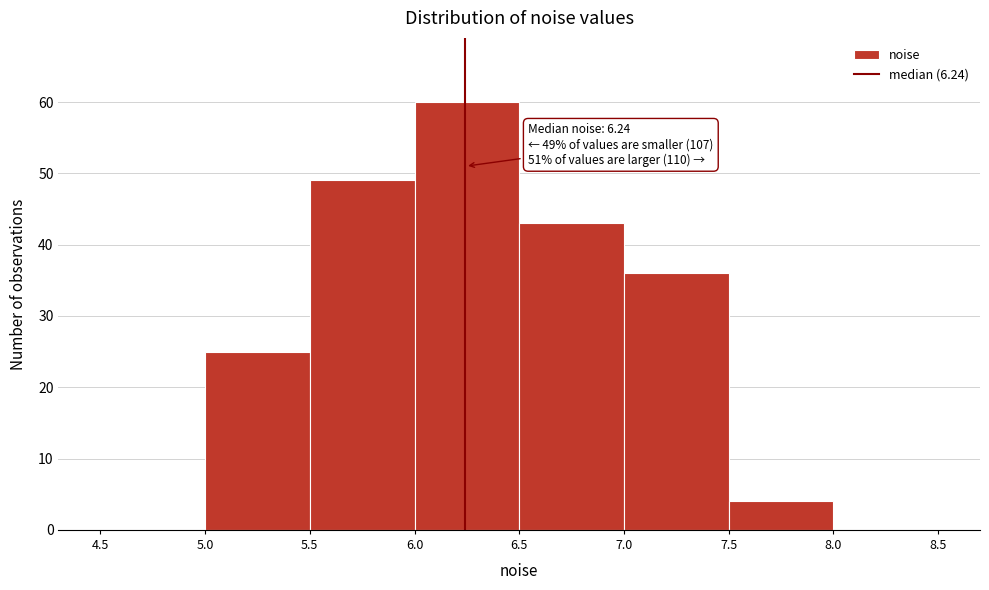

Which range on the x-axis has the tallest bar?

6.0 to 6.5